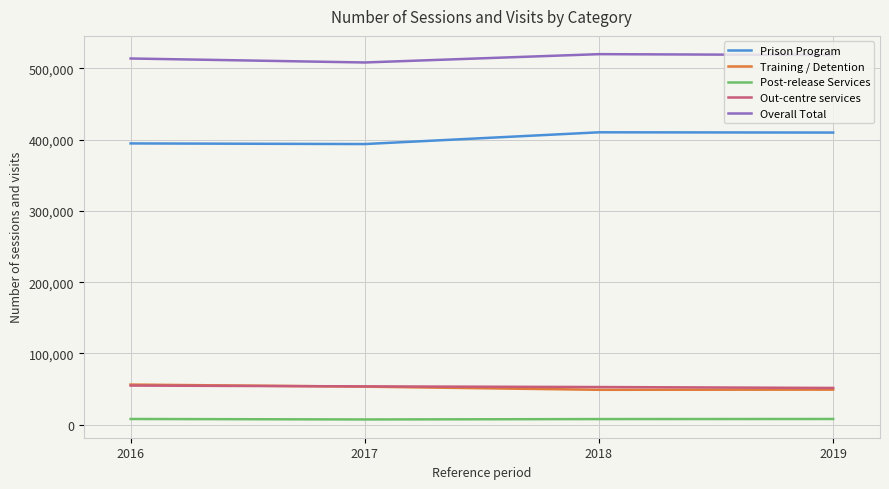

What is the maximum value shown in the chart?

520120